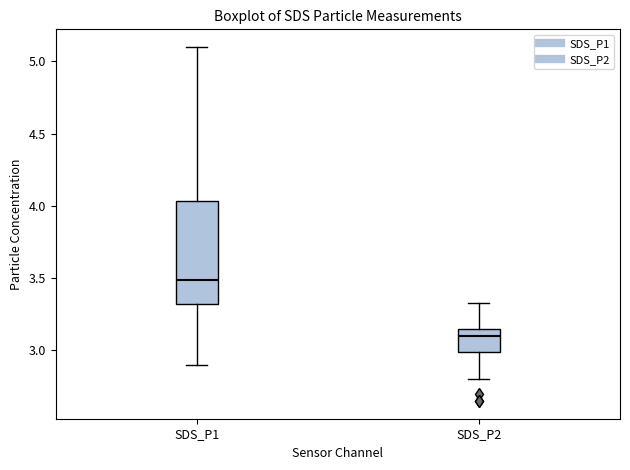

Where does the upper whisker of the box for SDS_P2 end on the y-axis? The values are not printed on the chart, so give them approximately, as read against the axis.

3.35